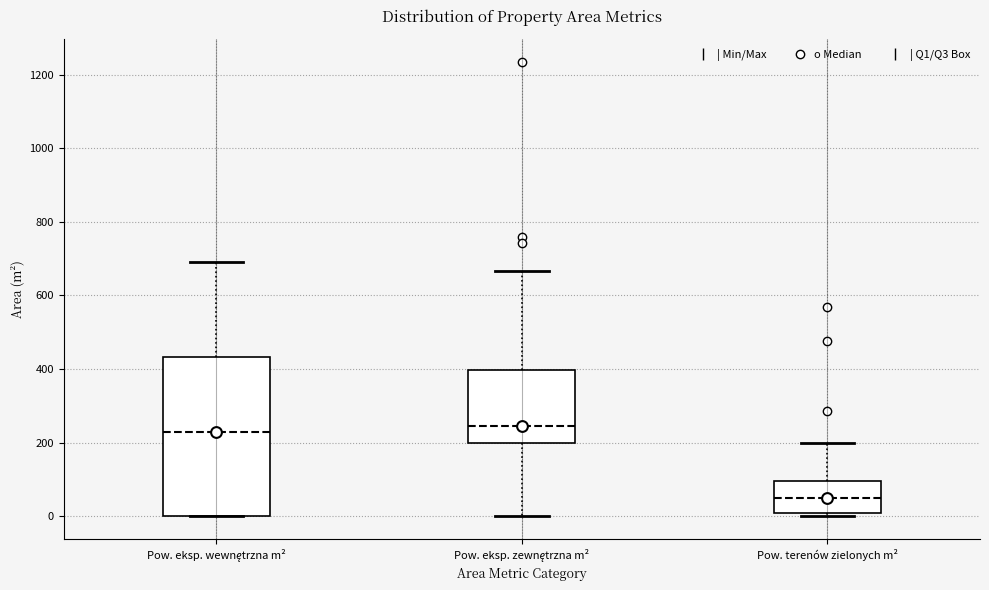

Reading left to right, transcribe this box plot: for each box, give where its median line is, the range the box spans, and where its two whiskers end, as read against the y-axis. The values are not printed on the chart, so give them approximately, as read against the axis.

Pow. eksp. wewnętrzna m²: median 220, box 0 to 440, whiskers 0 to 700
Pow. eksp. zewnętrzna m²: median 240, box 200 to 400, whiskers 0 to 660
Pow. terenów zielonych m²: median 60, box 20 to 100, whiskers 0 to 200